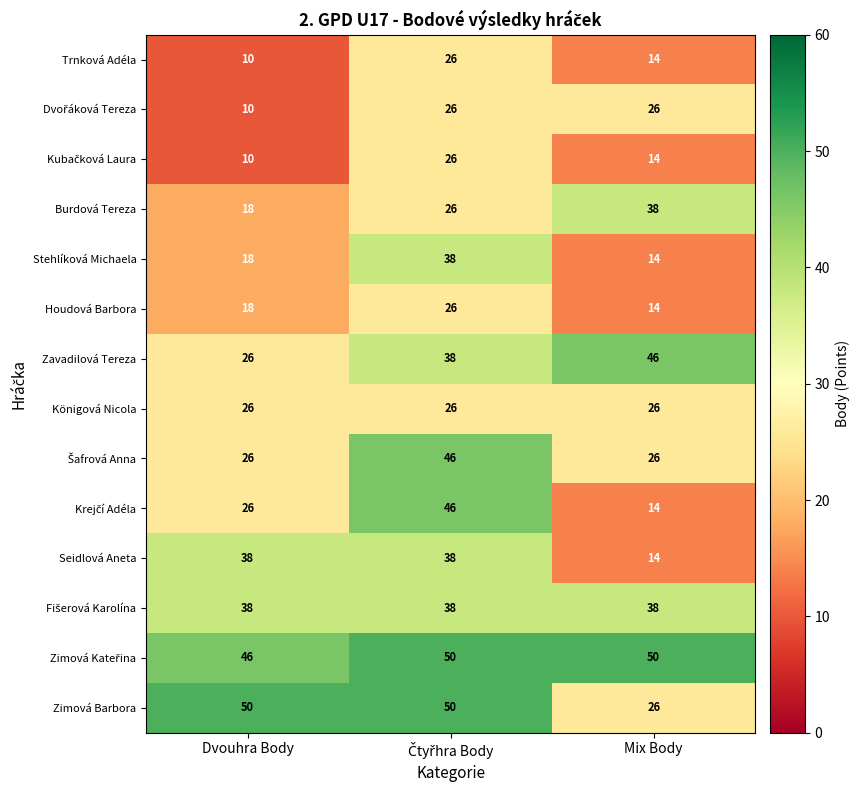

What is the spread (max minus min) of values at Mix Body?

36